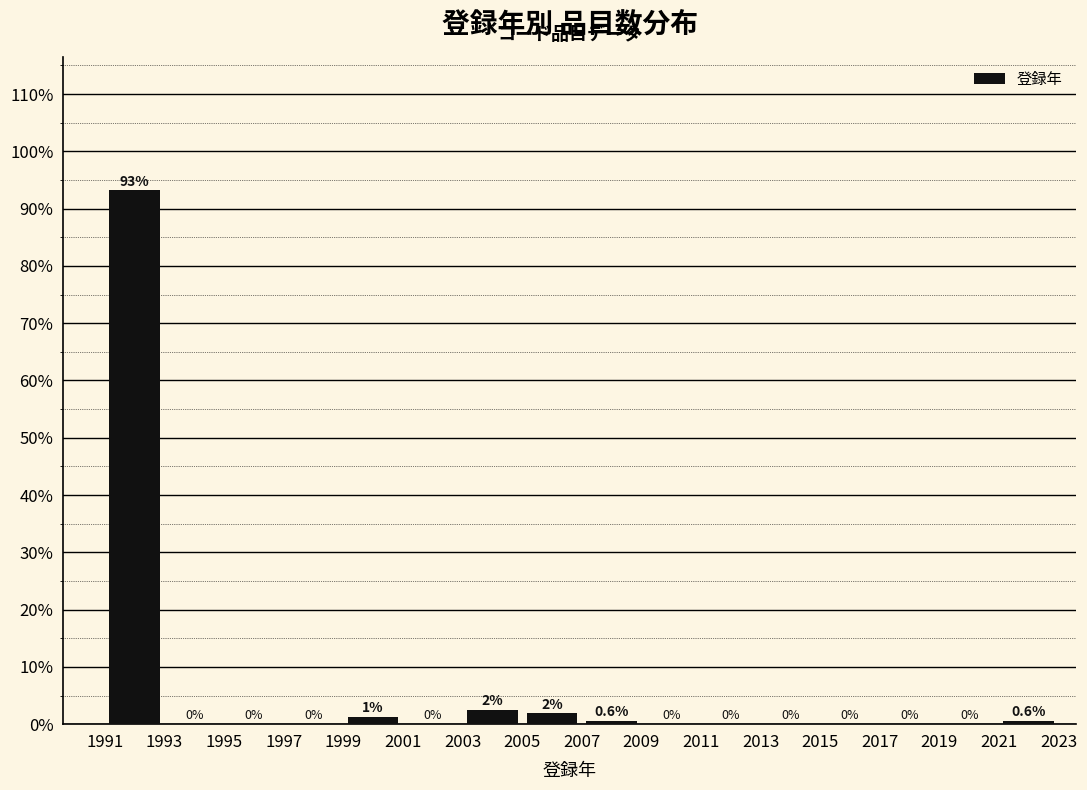

Over which range of the x-axis is the bar tallest?

1991 to 1993